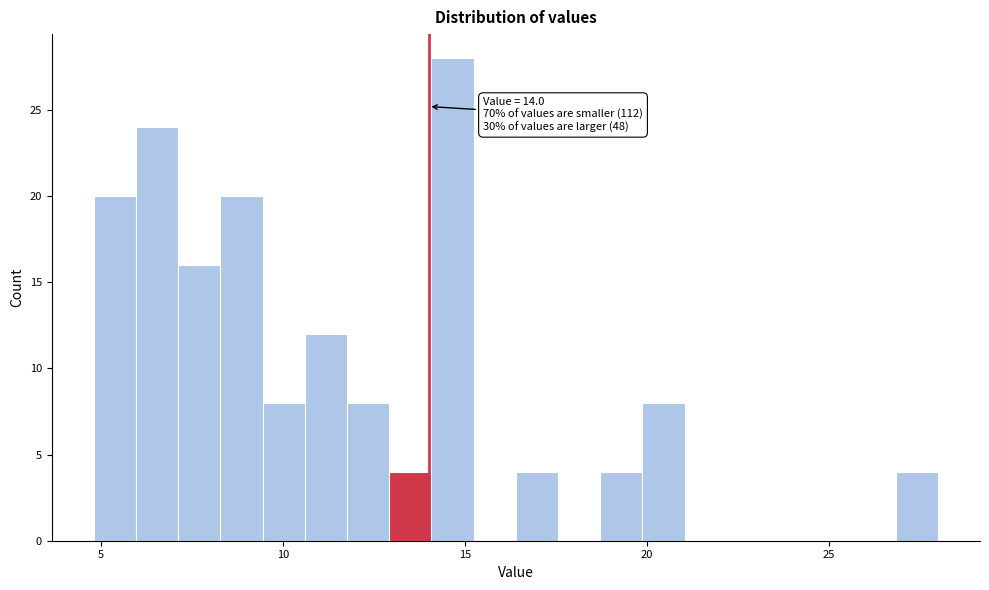

Around what value on the x-axis is the tallest bar? Give the approximate position of its centre, as read against the axis.

14.5